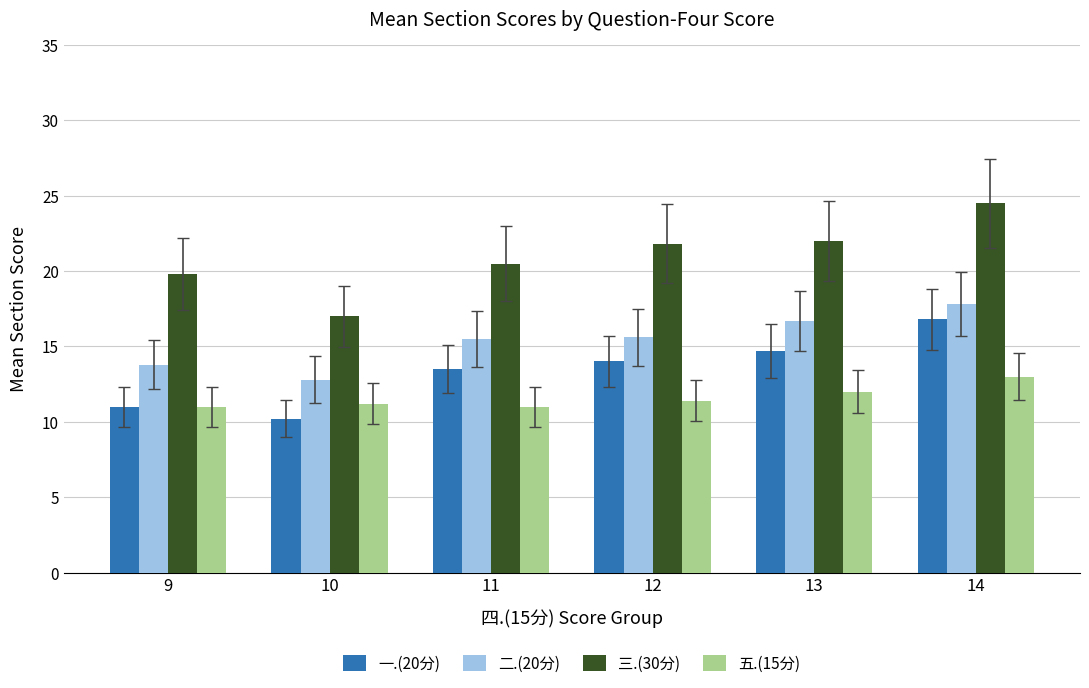

What is the difference between the highest and lowest values at 10?

6.8